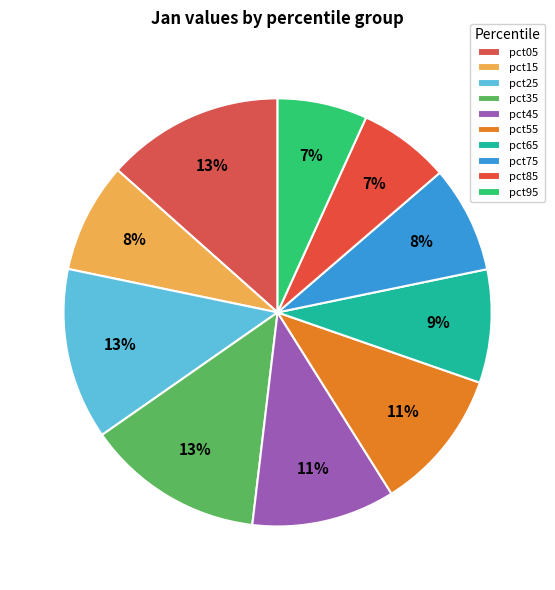

Does pct15 account for over 50% of the chart?

No